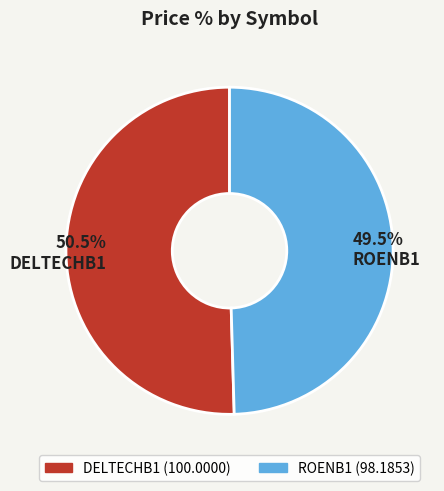

To the nearest percent, what is the difference between the DELTECHB1 and ROENB1 slice percentages?

1%